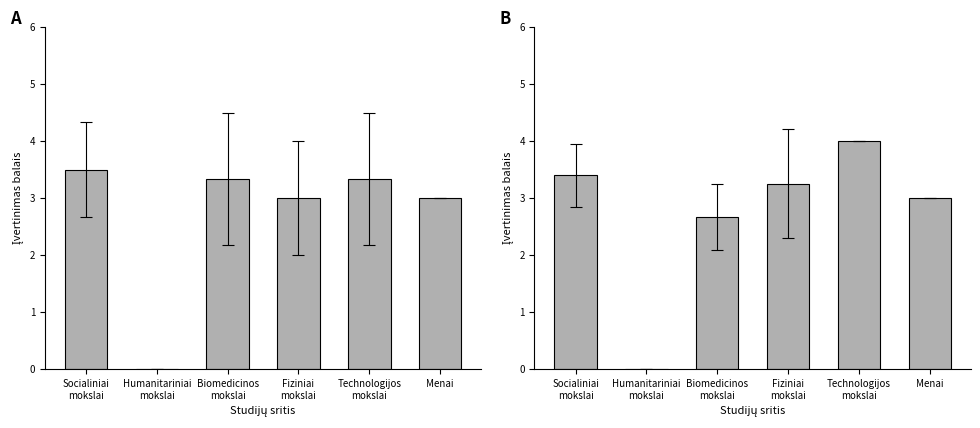

What is the sum of all values?

16.3